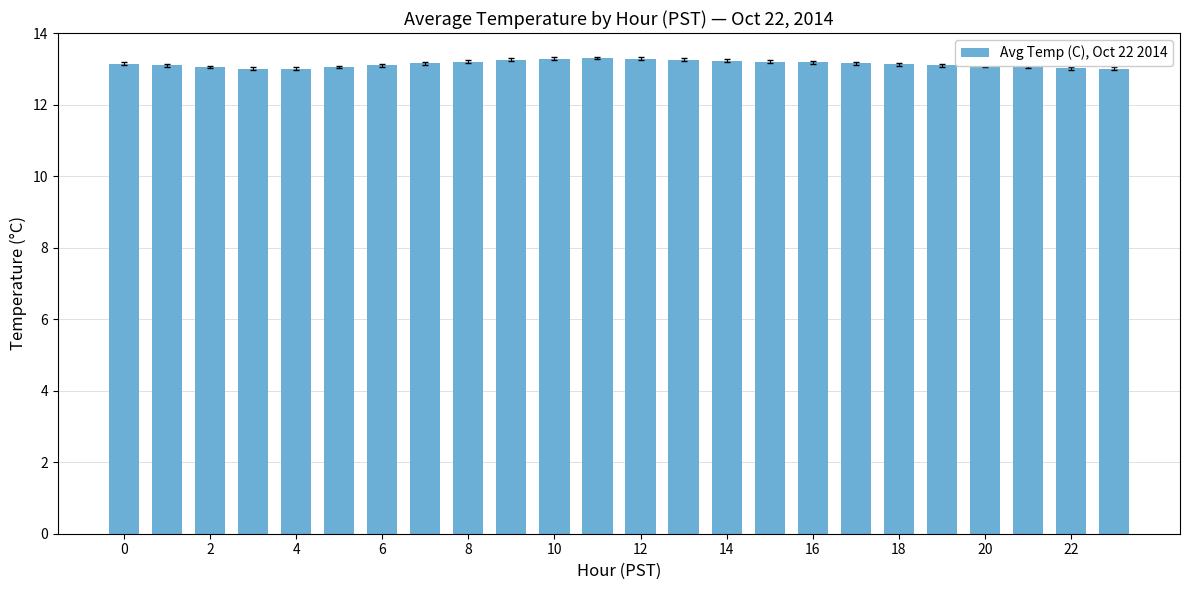

What is the smallest value displayed?

13.0